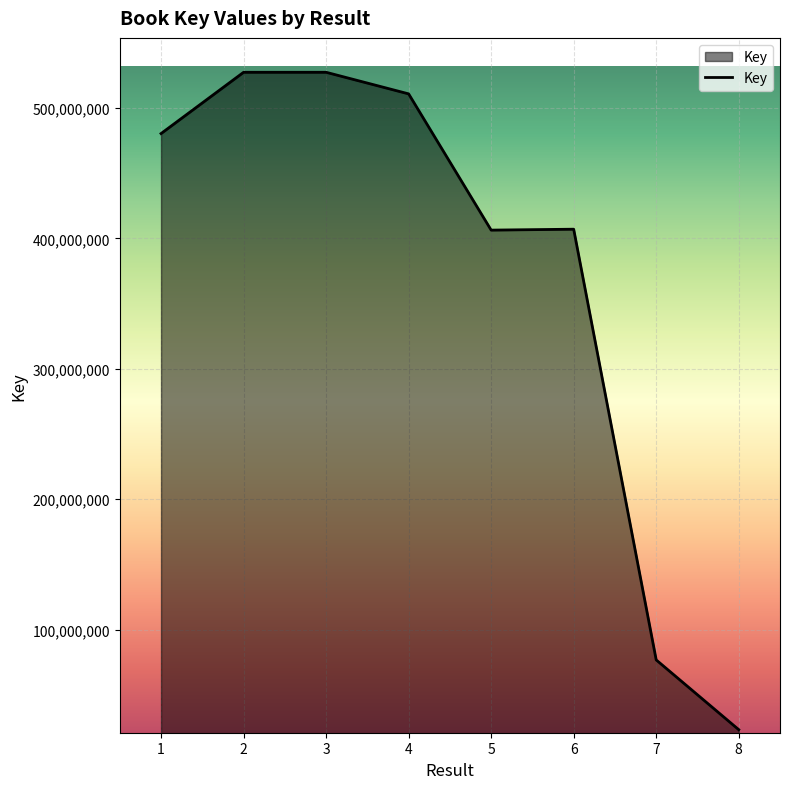

What is the maximum value shown in the chart?

527299087